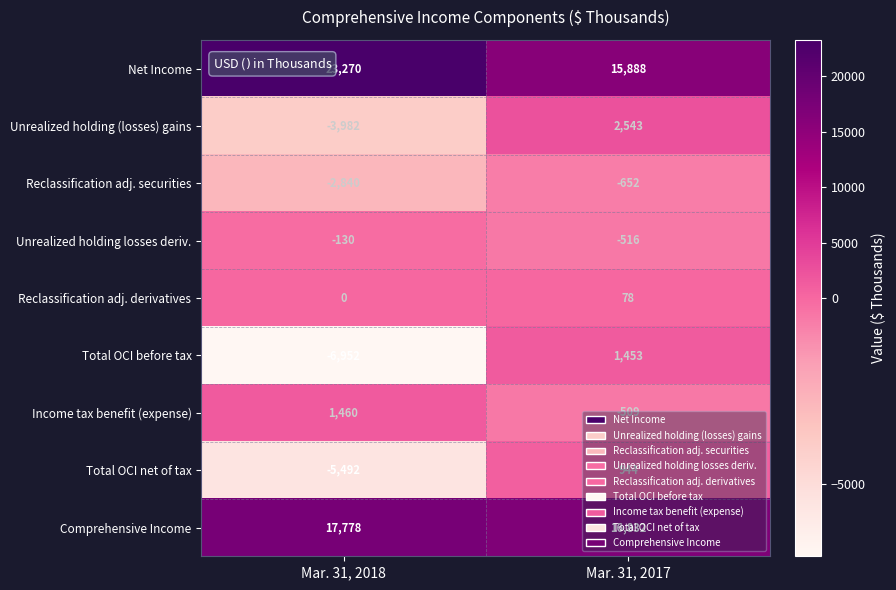

True or false: Net Income has a value of 40935 at Mar. 31, 2018.

False